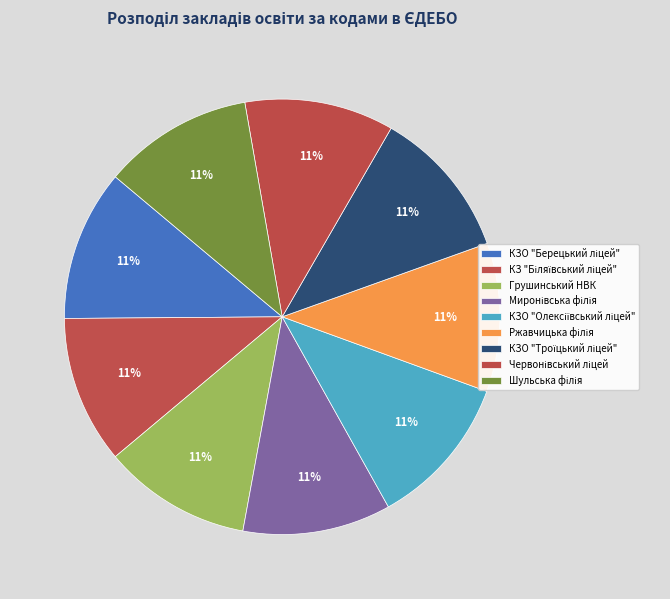

Is КЗО "Берецький ліцей" the majority of the pie?

No